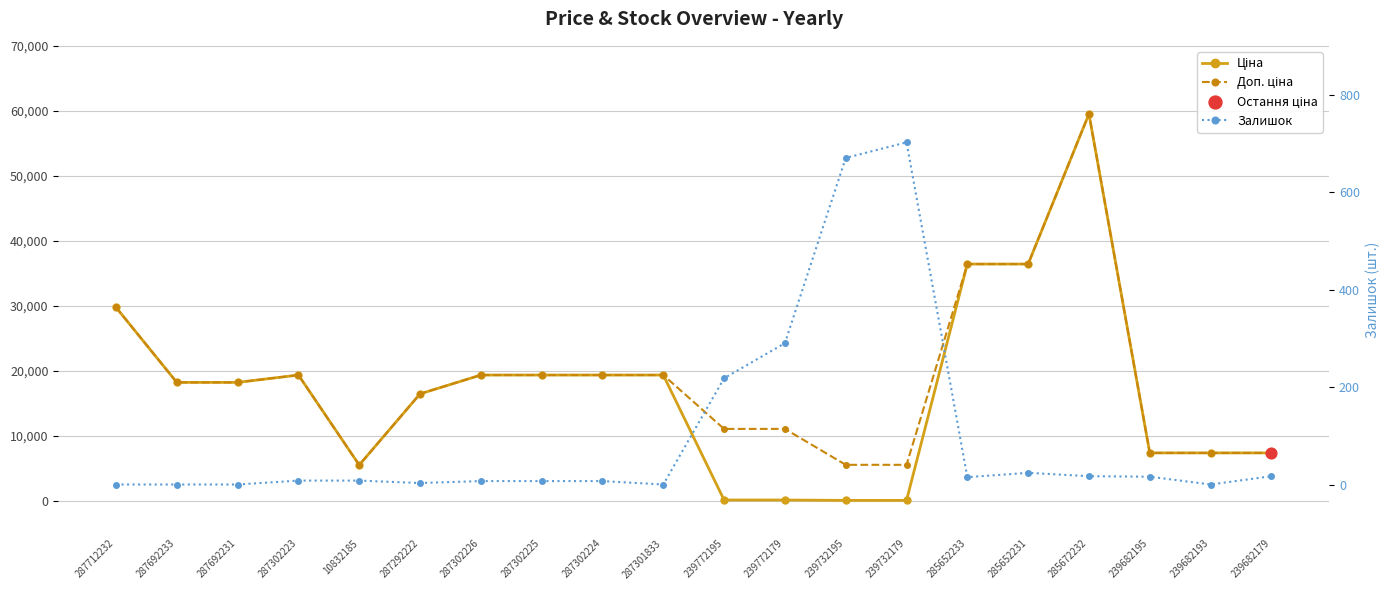

Which series contains the lowest Y value?

Залишок